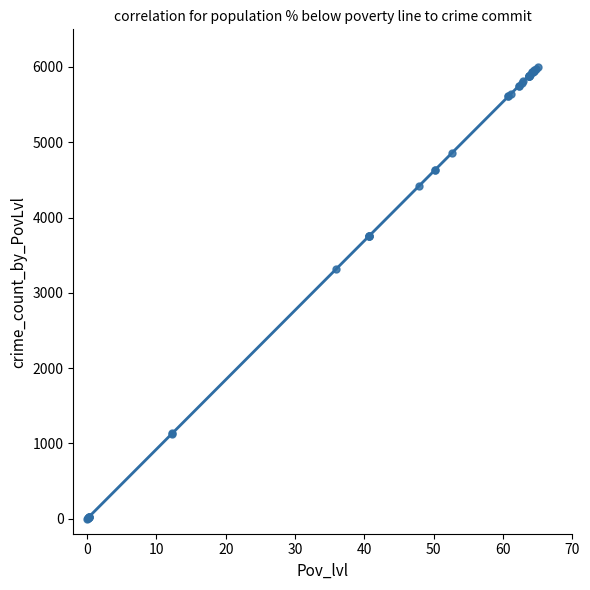

What Y value in the scatter plot is closest to 3000?

3316.5